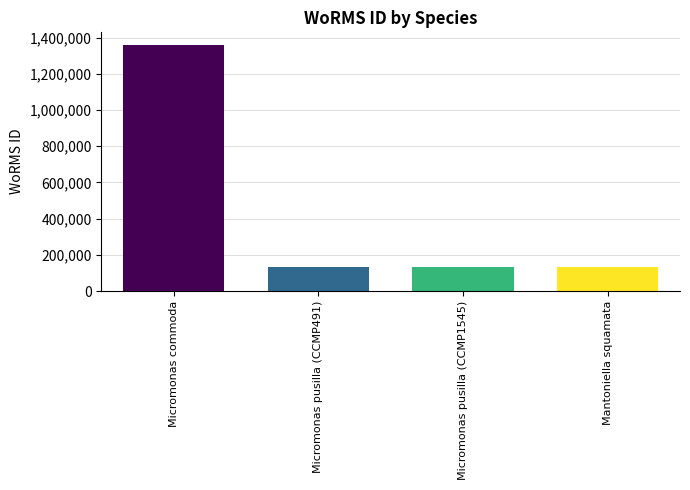

What position from the right is Micromonas pusilla (CCMP491)?

3